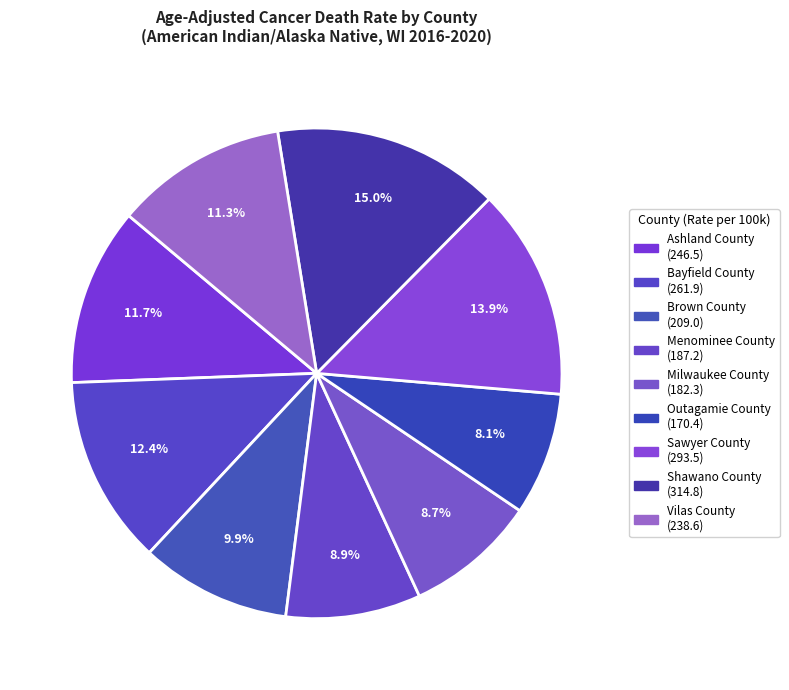

Which category has the smallest portion of the pie?

Outagamie County